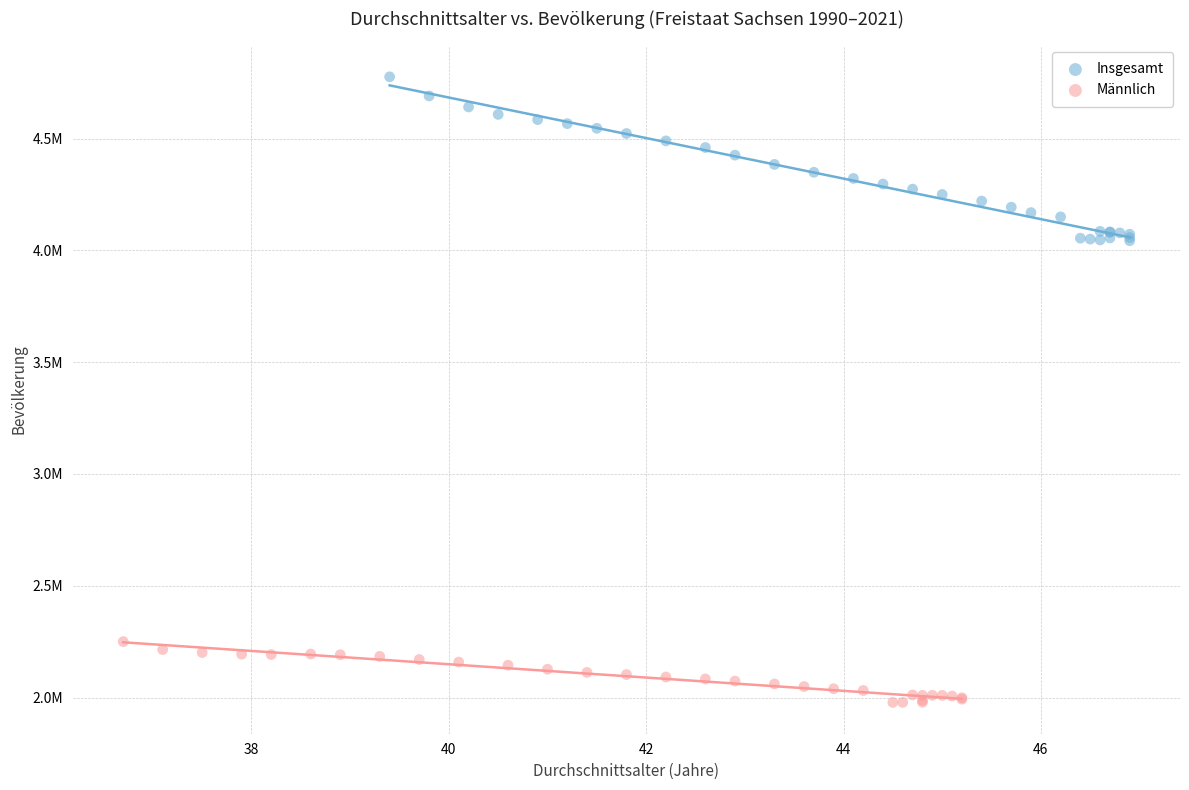

What are all the series names shown in the legend?

Insgesamt, Männlich